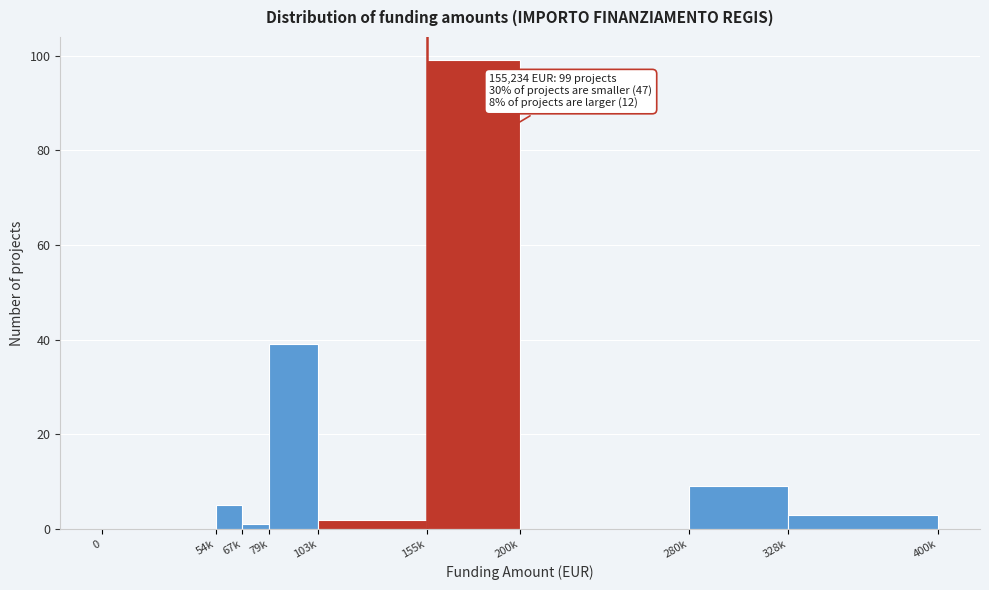

Reading left to right, transcribe all the data shown in this chart.

0=0	54k=5	67k=1	79k=39	103k=2	155k=99	200k=0	280k=9	328k=3